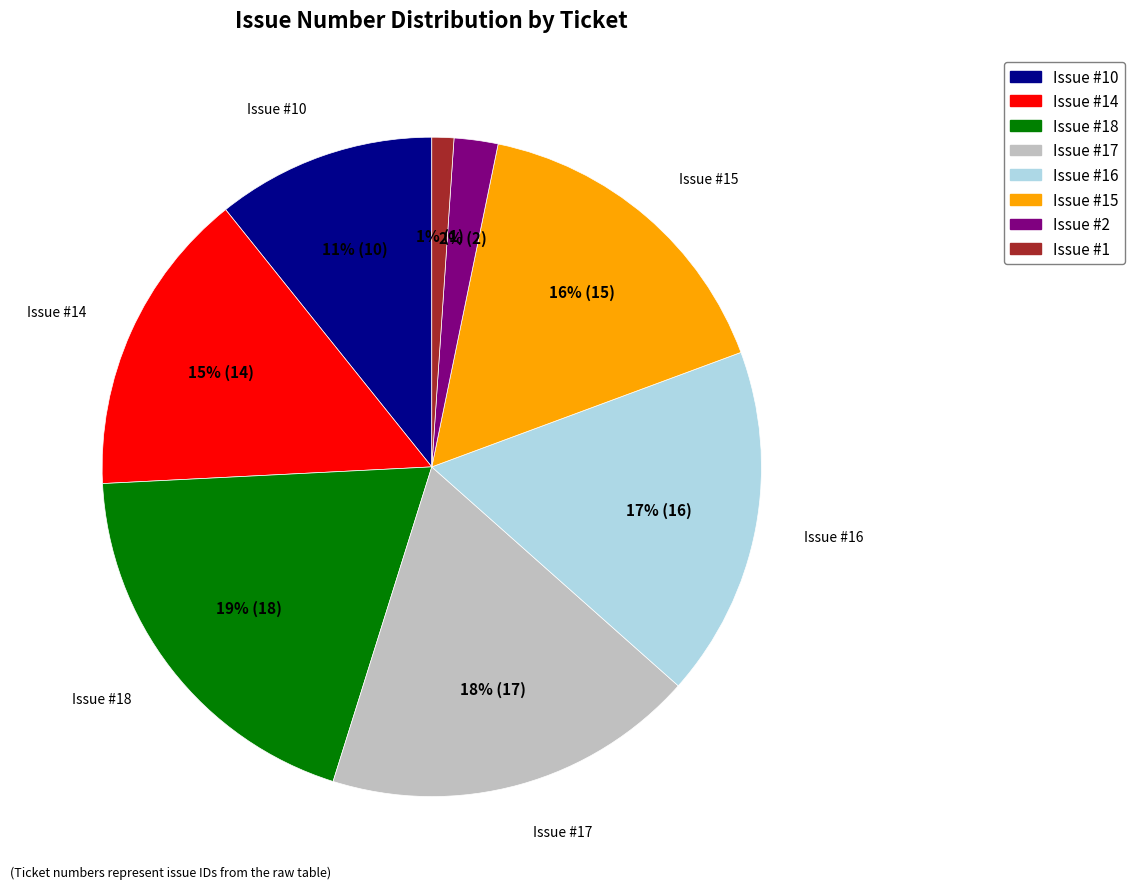

To the nearest percent, what is the average slice percentage?

12%